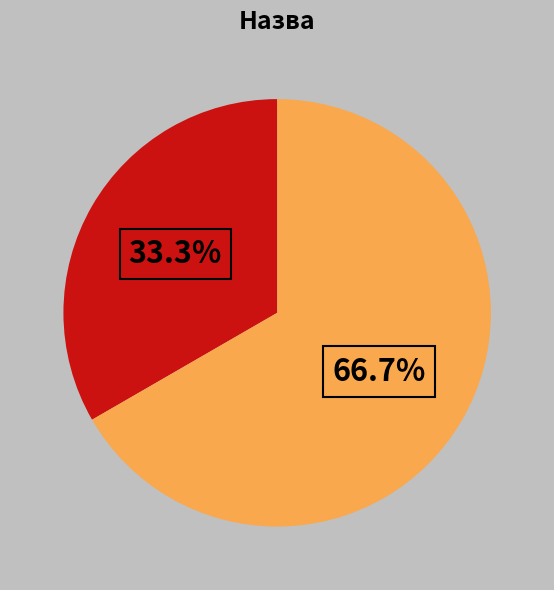

Is there any slice that represents more than half of the pie?

Yes